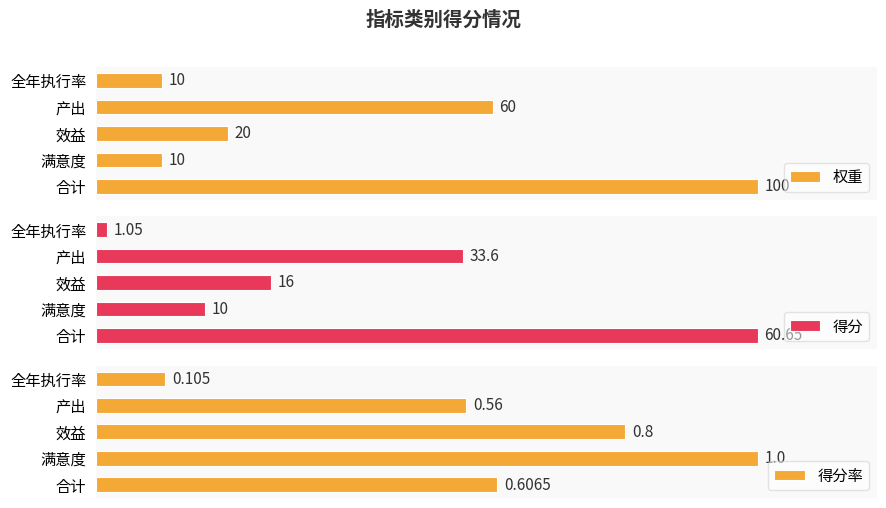

At how many categories does at least one series exceed 70?

1